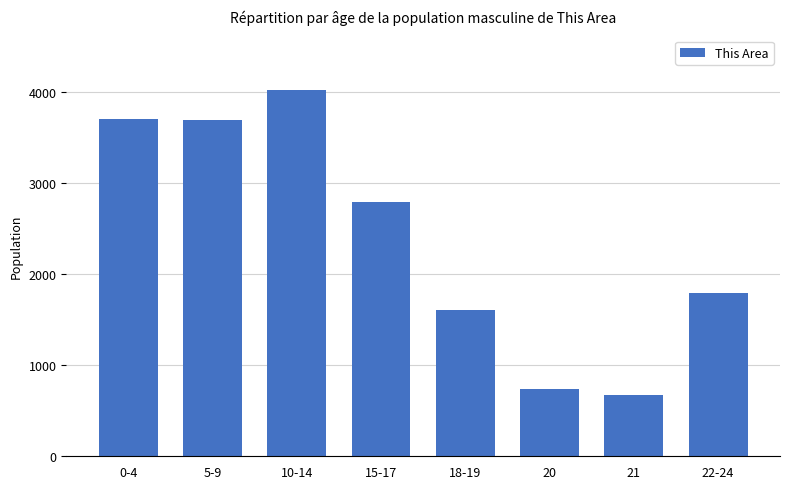

What is the greatest value displayed?

4015